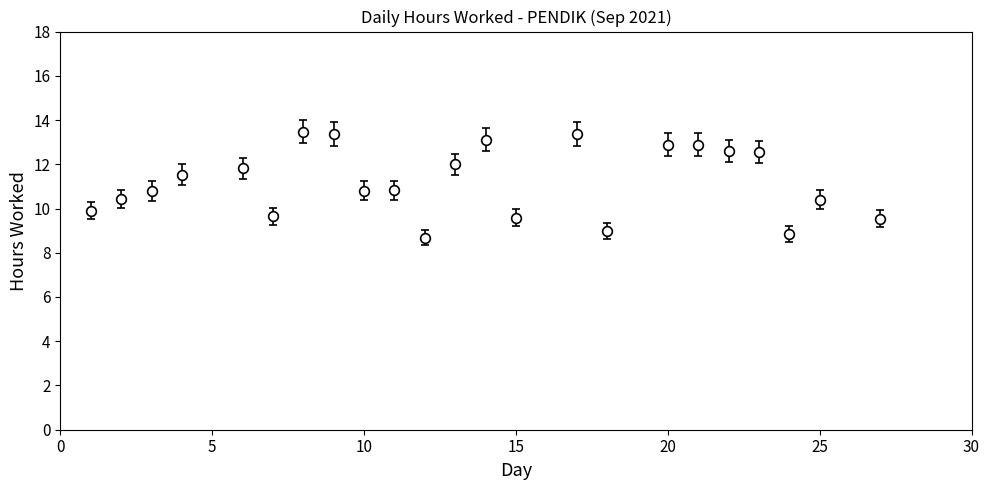

True or false: the data has more than 0 interior local peaks.

True